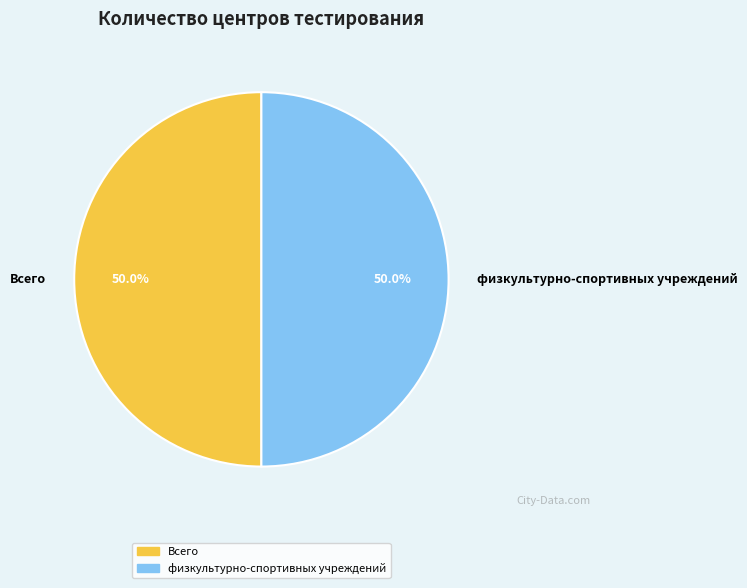

What percentage is NOT represented by Всего?

50.0%